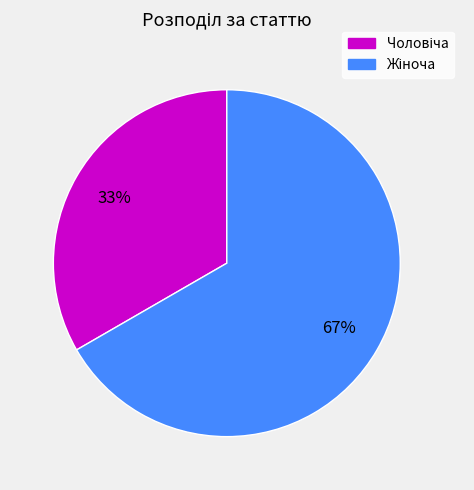

Is there a majority slice in this chart?

Yes